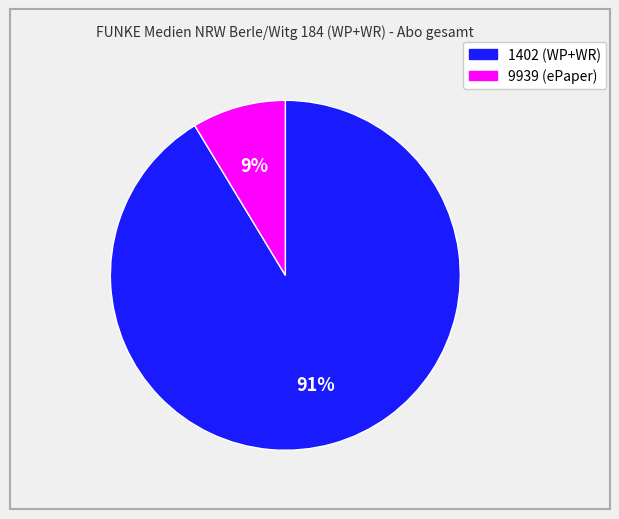

Rank the categories by value from highest to lowest.

1402, 9939